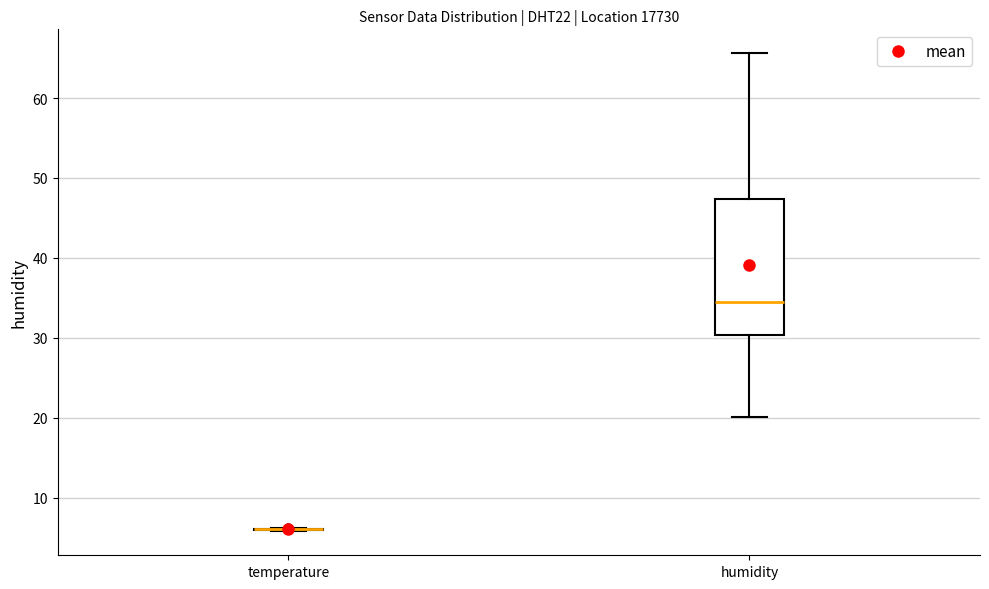

Reading left to right, transcribe this box plot: for each box, give where its median line is, the range the box spans, and where its two whiskers end, as read against the y-axis. The values are not printed on the chart, so give them approximately, as read against the axis.

temperature: box collapsed to a line at 6, whiskers 6 to 6
humidity: median 35, box 30 to 47, whiskers 20 to 66